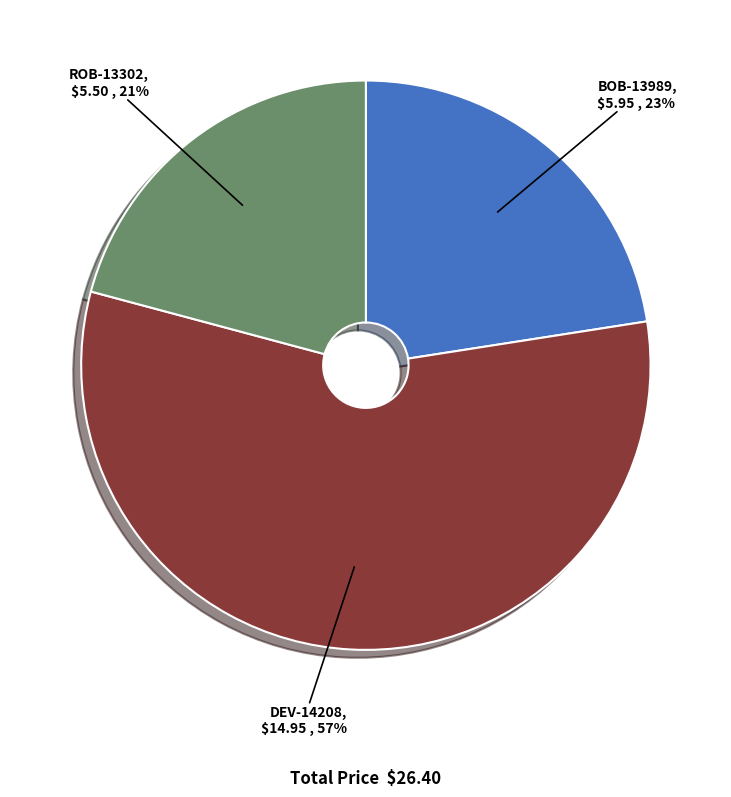

What is the smallest slice in the pie chart?

ROB-13302